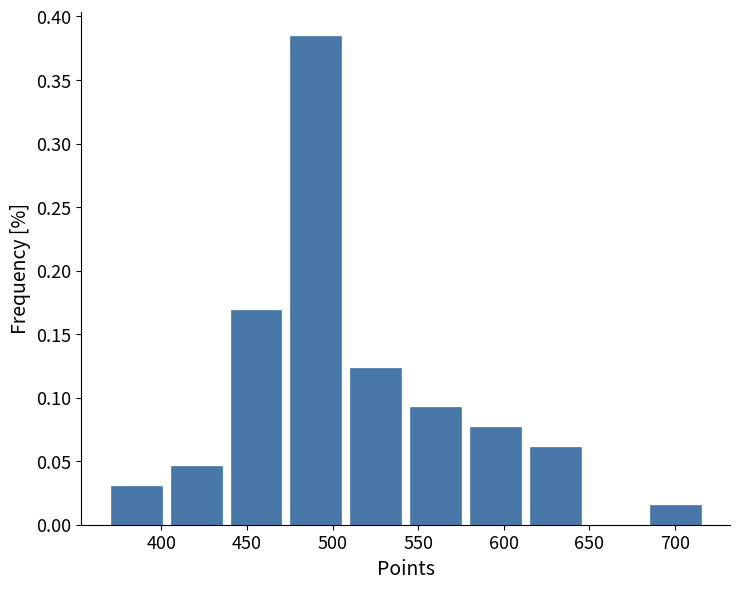

Reading left to right, list every bar in this chart as the range it spans on the x-axis followed by its height. Neither the bar edges nor the heights are printed on the chart, so give them approximately, as read against the axes.

370 to 405: 0.030
405 to 440: 0.045
440 to 475: 0.170
475 to 510: 0.385
510 to 545: 0.125
545 to 580: 0.090
580 to 615: 0.075
615 to 650: 0.060
650 to 685: 0
685 to 715: 0.015